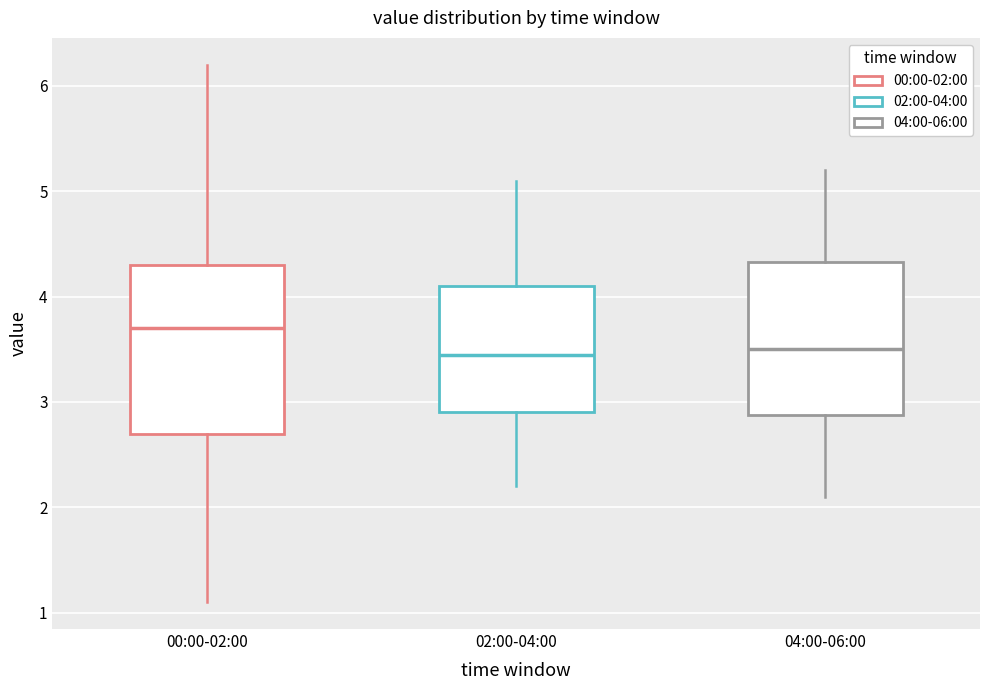

Where does the upper whisker of the box for 04:00-06:00 end on the y-axis? The values are not printed on the chart, so give them approximately, as read against the axis.

5.2